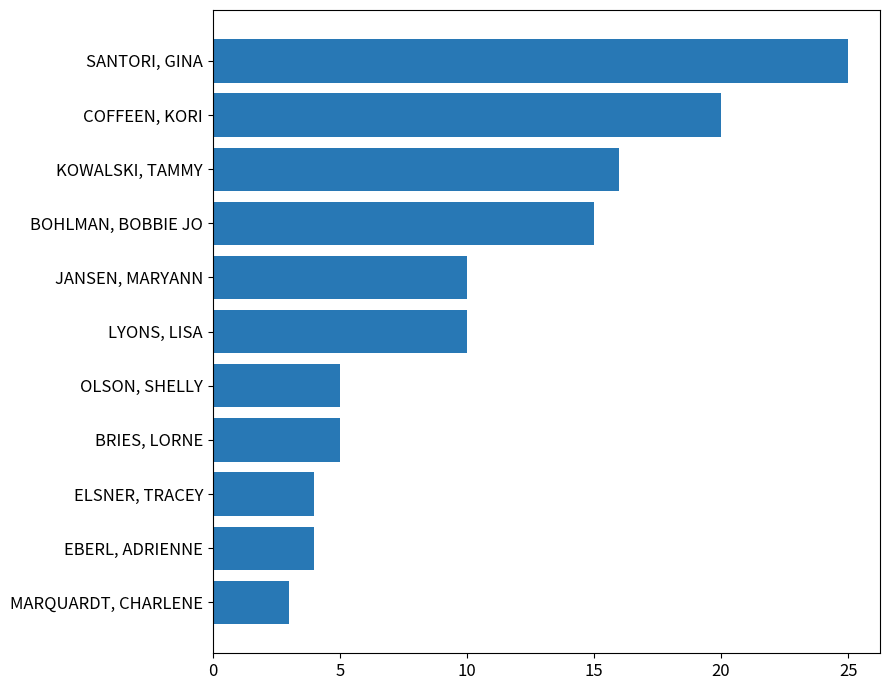

Is it true that the value at EBERL, ADRIENNE is 4?

True